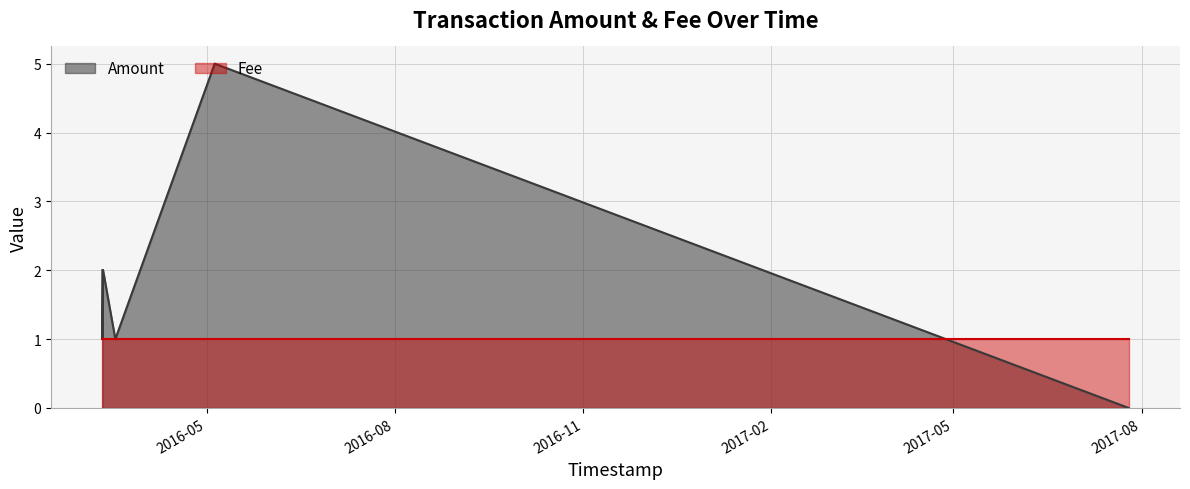

Count the number of data series in this chart.

2